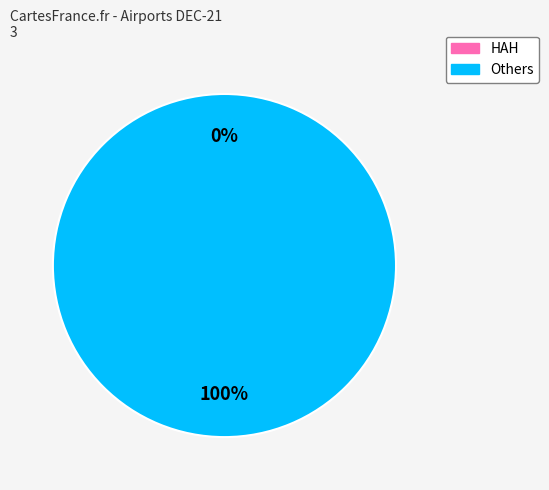

To the nearest percent, what is the combined percentage of HAH and Others?

100%